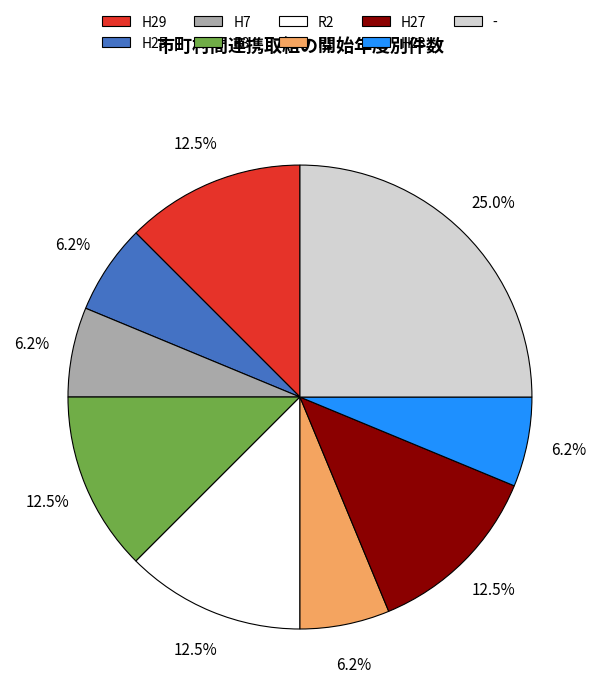

Is - the majority of the pie?

No